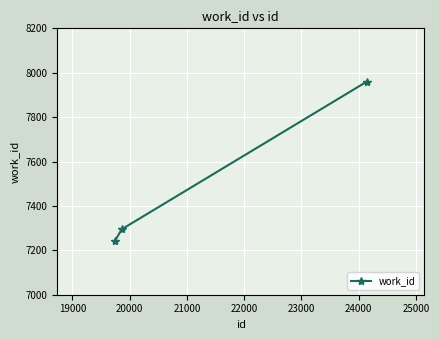

What is the sum of all values?

22495